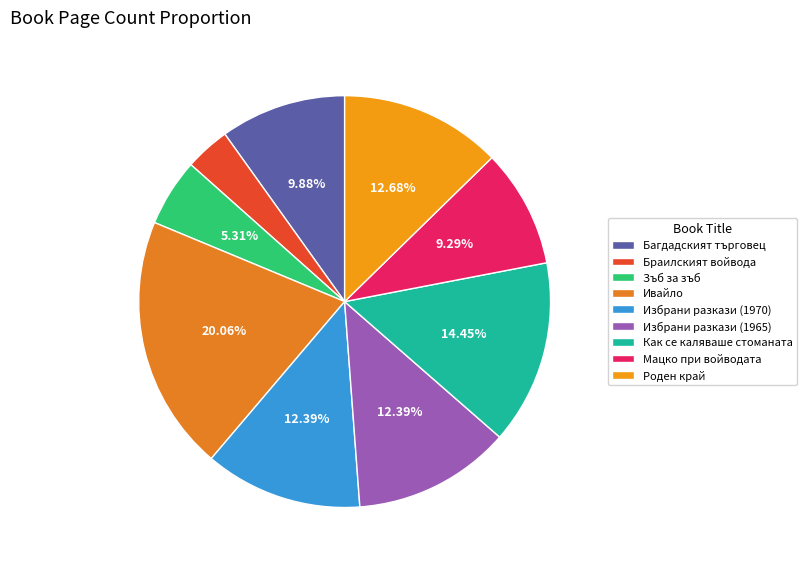

Which category has the smallest portion of the pie?

Браилският войвода